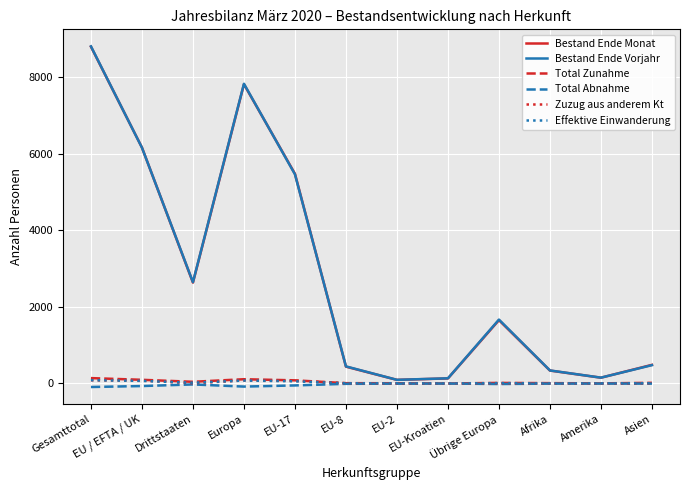

Which series has the largest range (max minus min)?

Bestand Ende Vorjahr